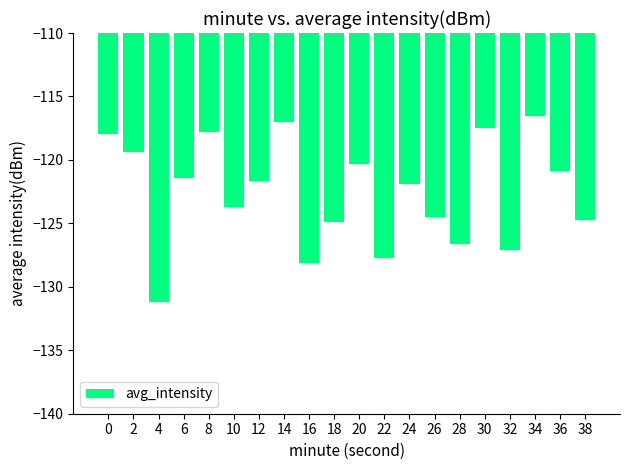

How many distinct data groups are displayed?

1